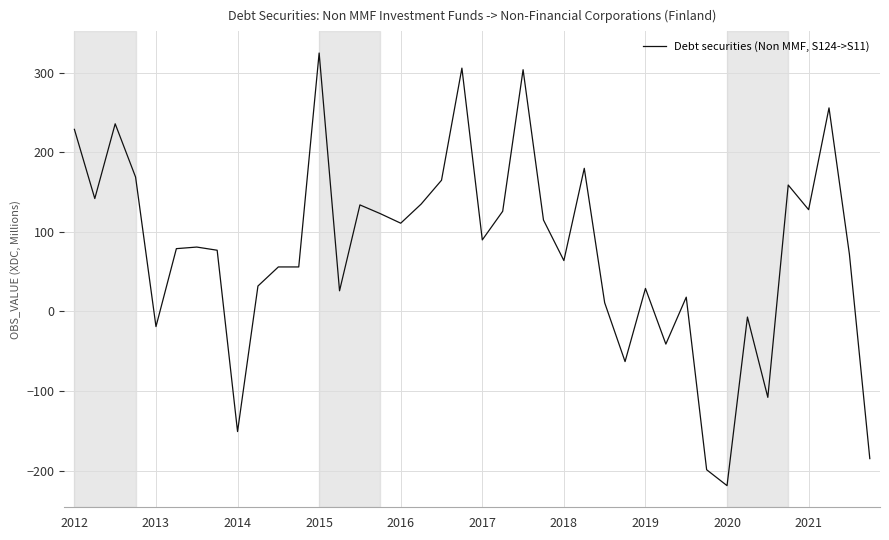

What is the difference between the maximum and minimum values?

544